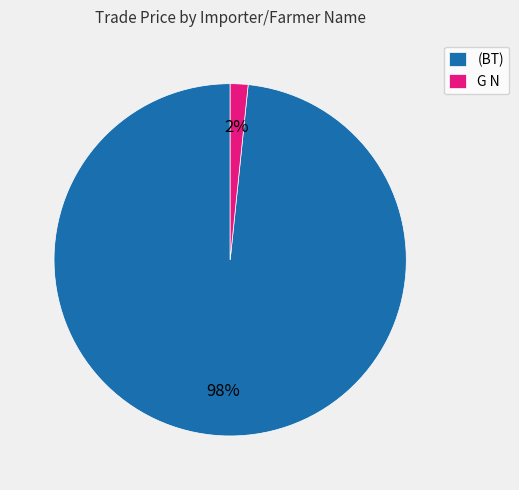

To the nearest percent, what is the combined percentage of G N and (BT)?

100%